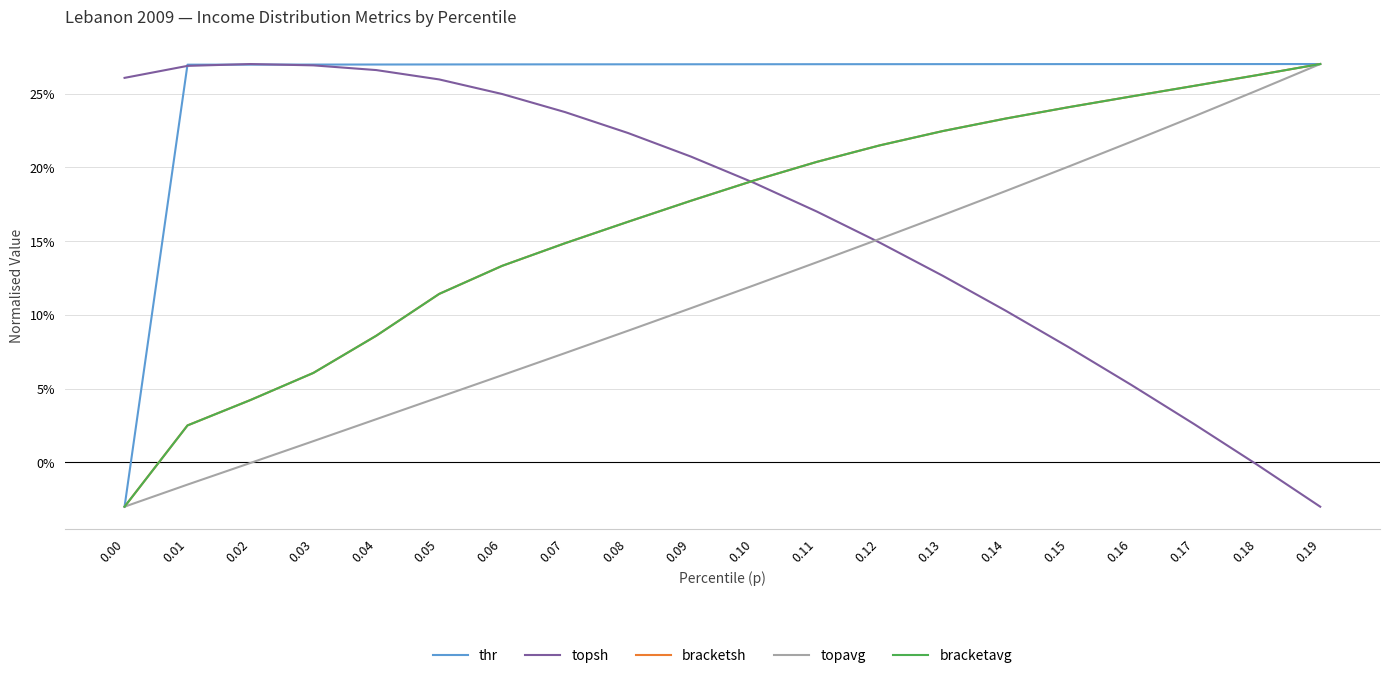

True or false: topavg has more than 2 interior local peaks.

False